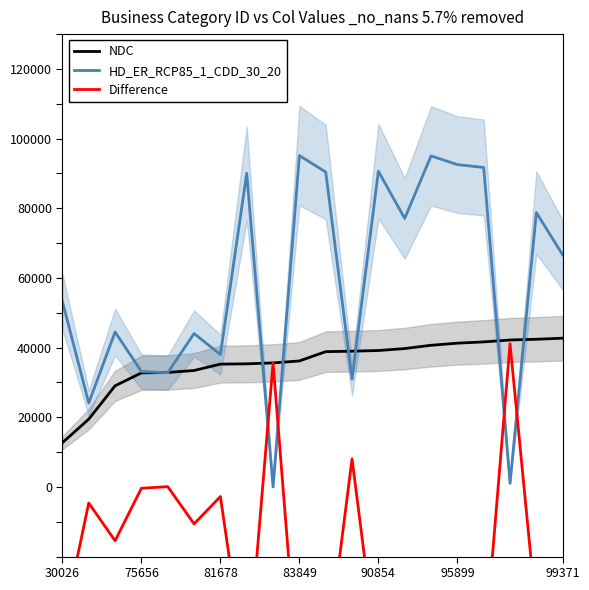

What is the value of the NDC point at the 3rd from the left?

29028